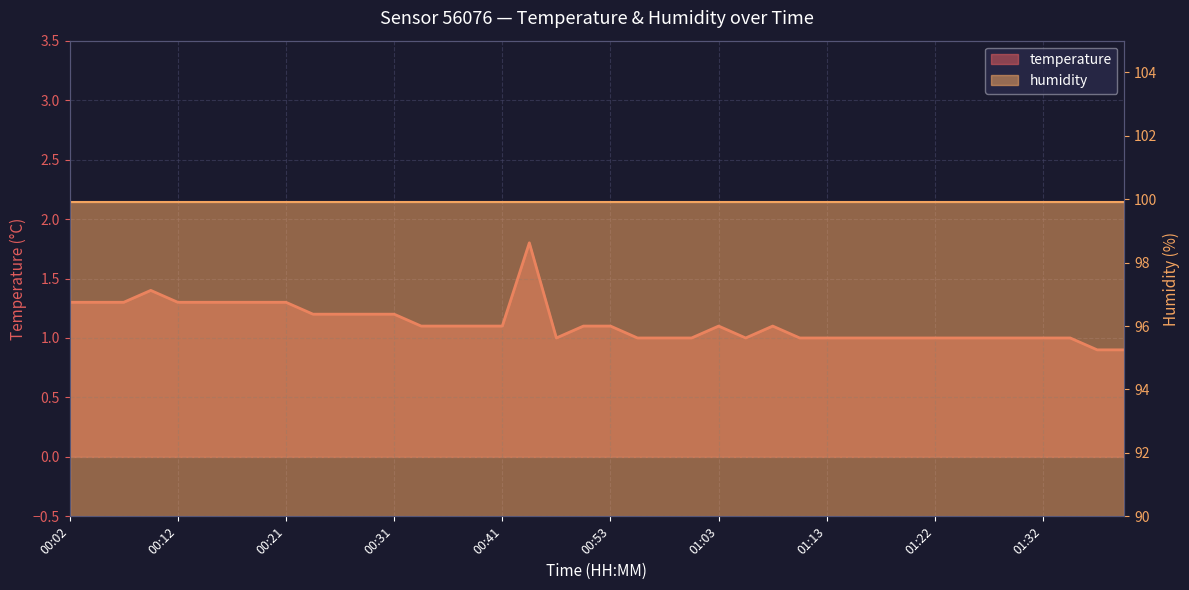

What is the difference between the values at 00:14 and 01:40?

0.4